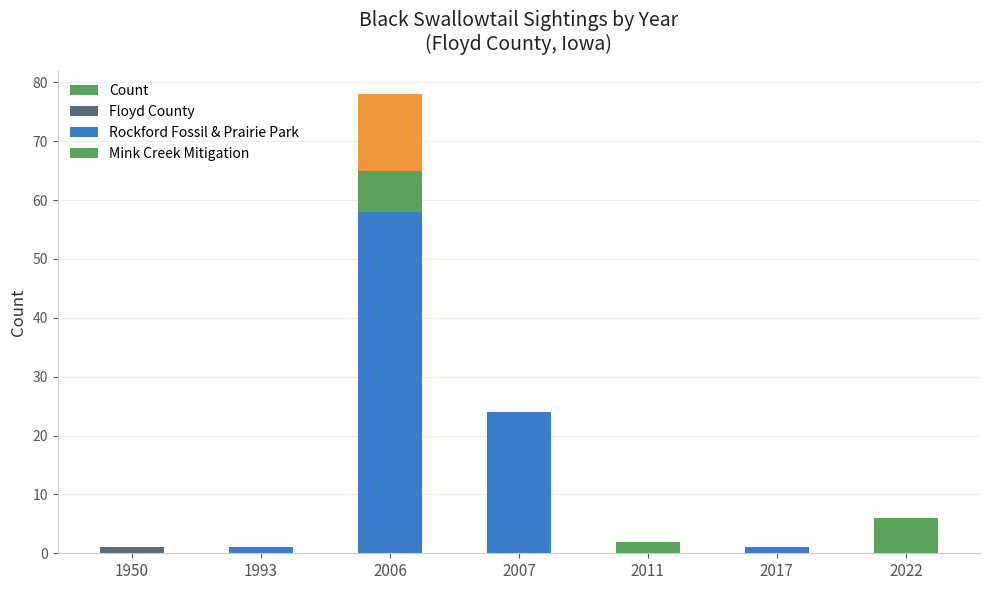

Rank the series at 2022 from highest to lowest value.

Count, Mink Creek Mitigation, Floyd County, Rockford Fossil & Prairie Park